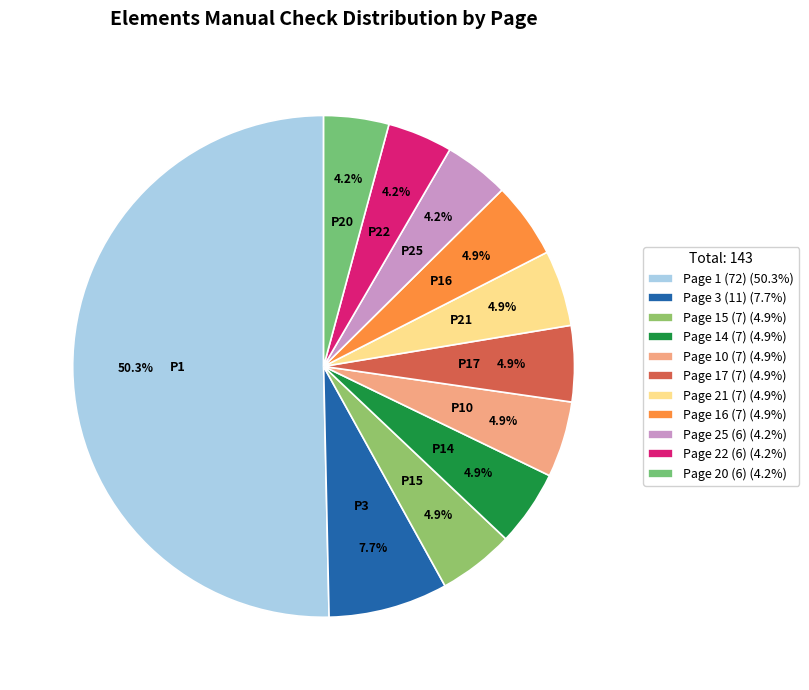

Count the number of slices in the pie.

11